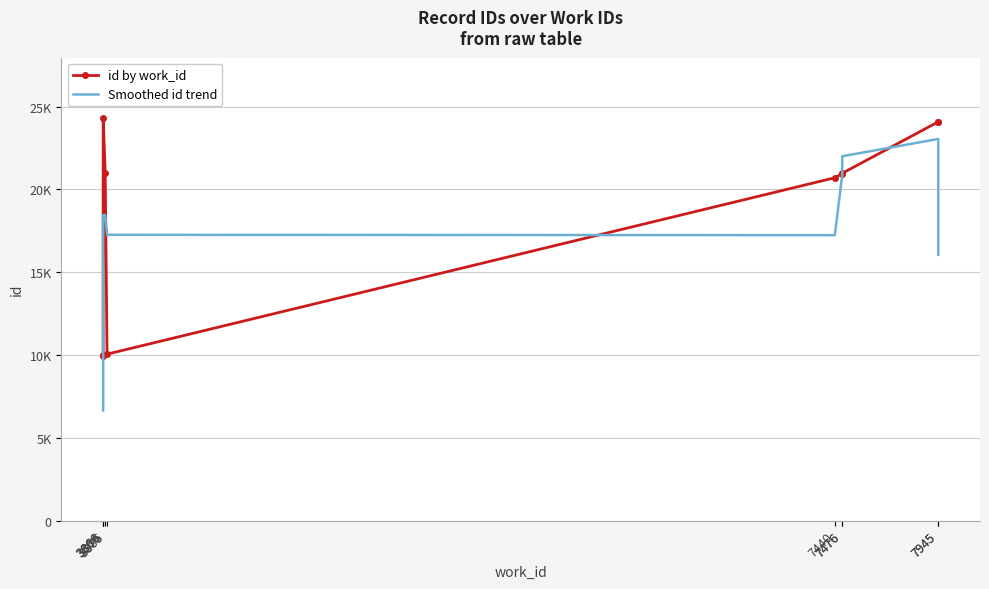

In id by work_id, how many points are higher than both neighbors (excluding endpoints)?

1